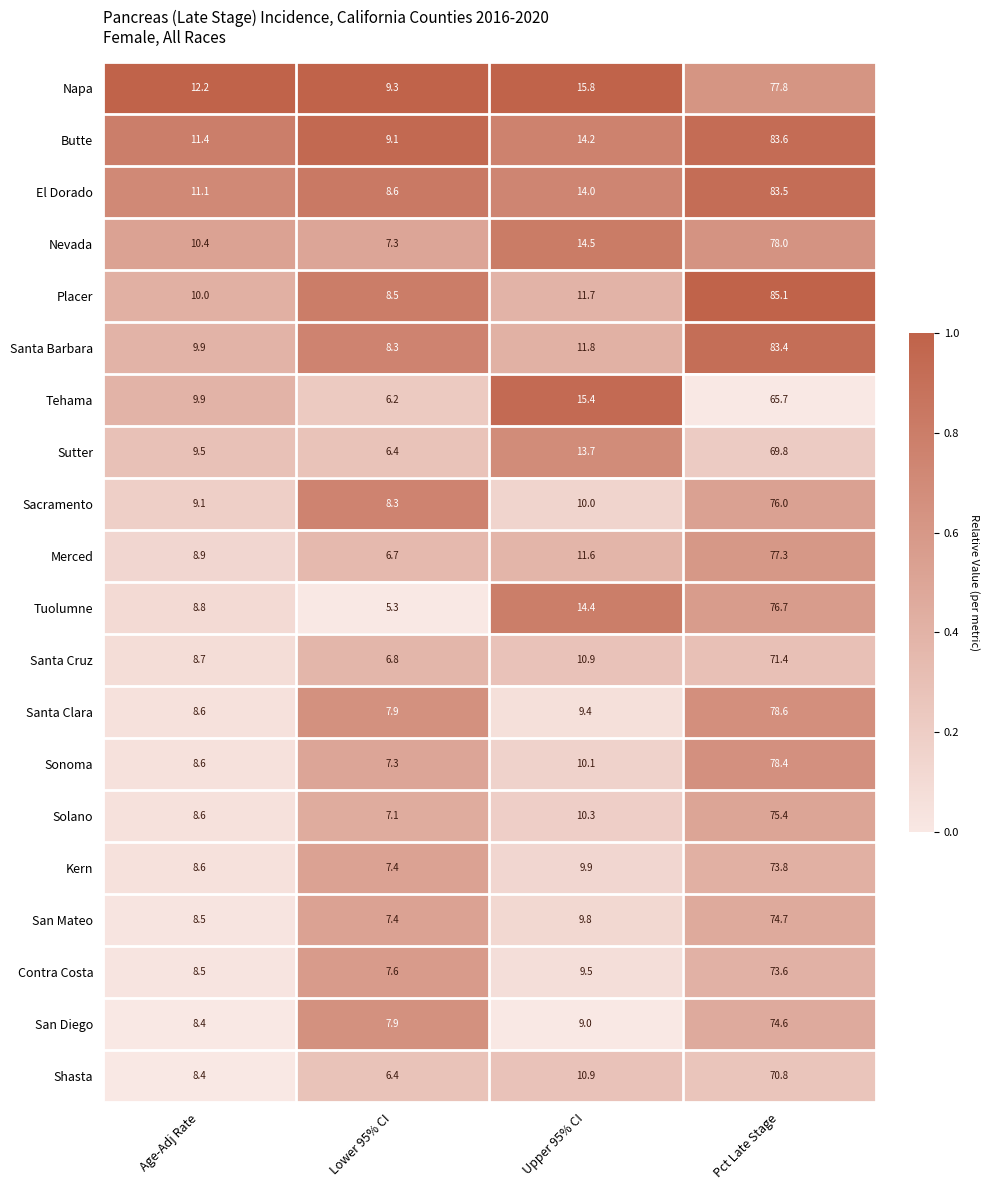

What is the greatest value displayed?

85.1